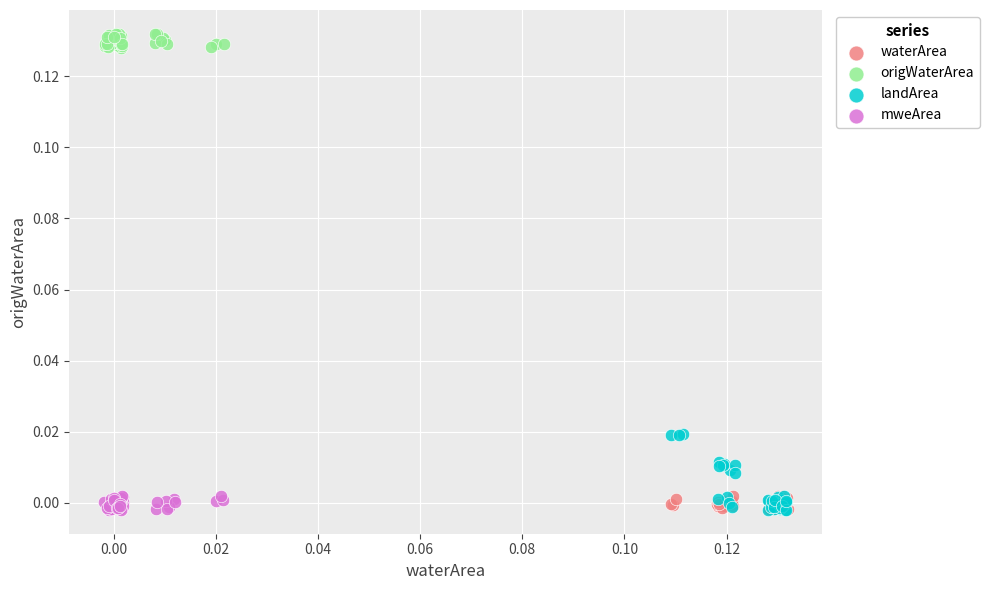

Which series has the widest spread of Y values?

landArea